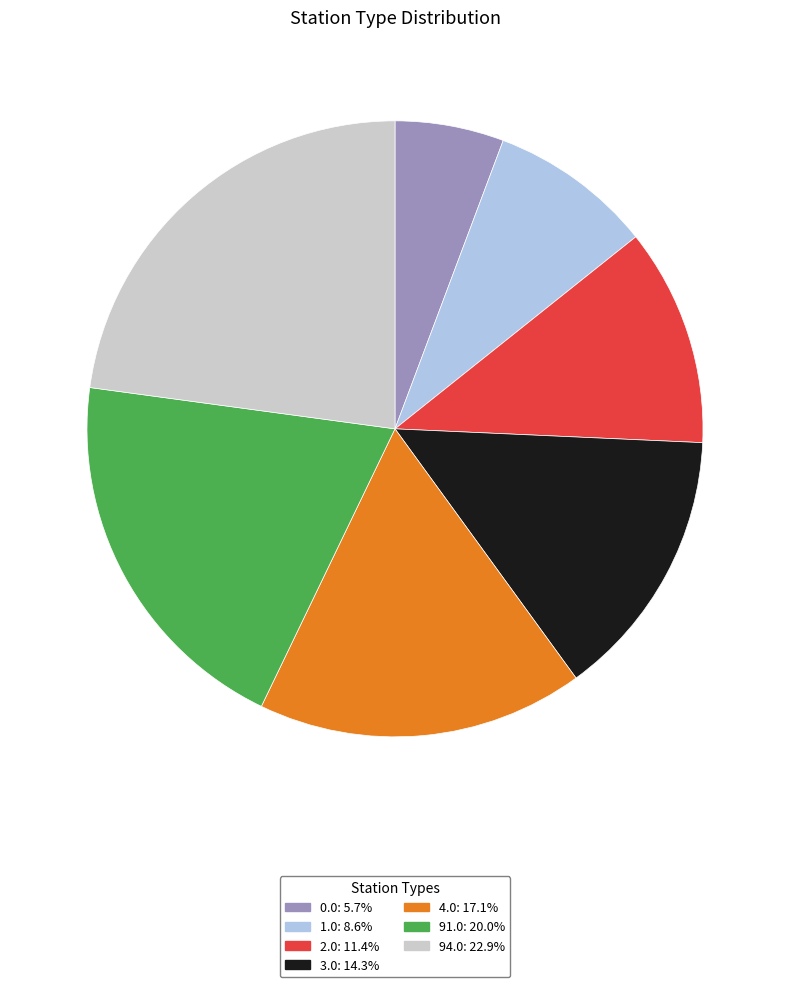

Count the number of slices in the pie.

7